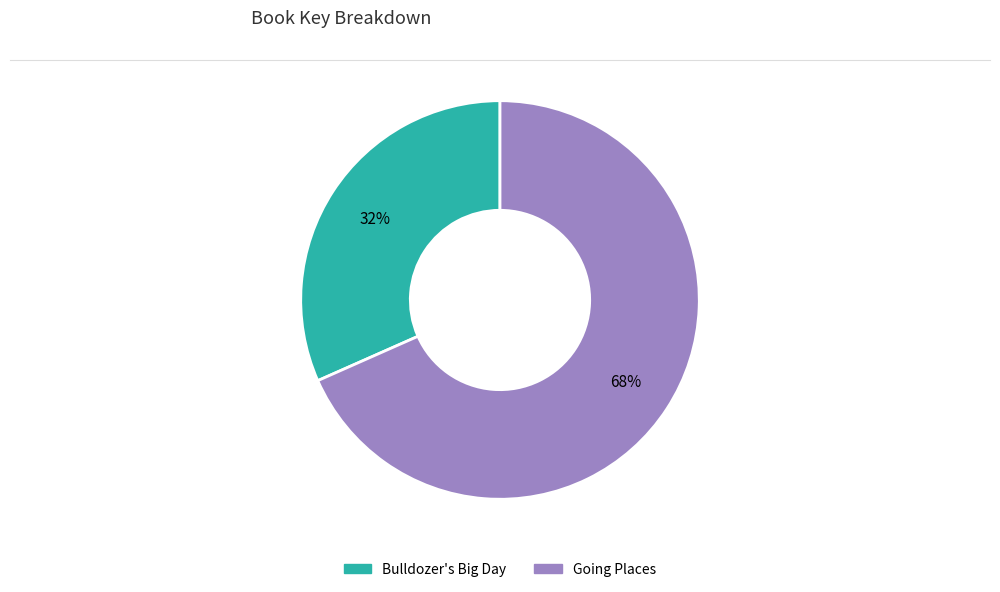

To the nearest percent, what is the average slice percentage?

50%